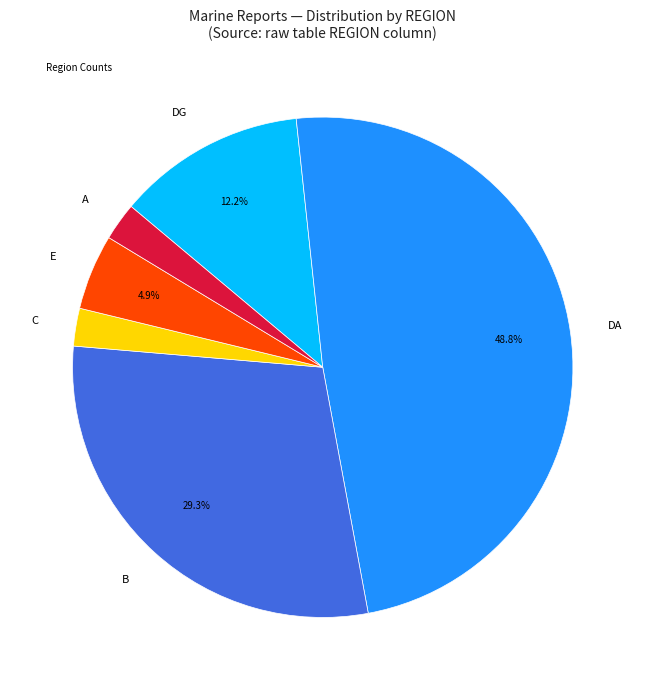

How many segments does this pie chart have?

6